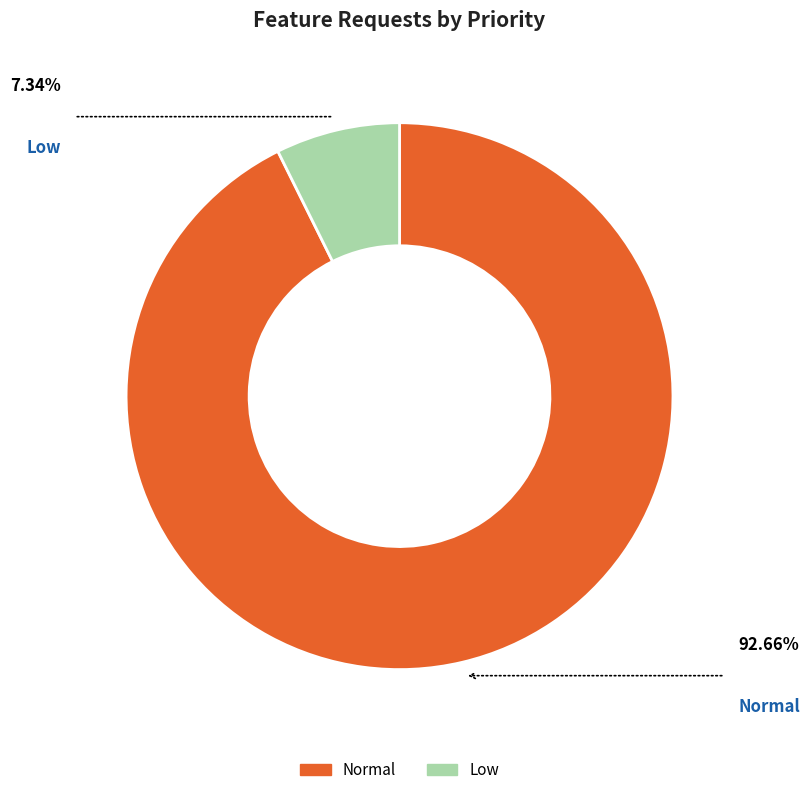

Is there any slice that represents more than half of the pie?

Yes